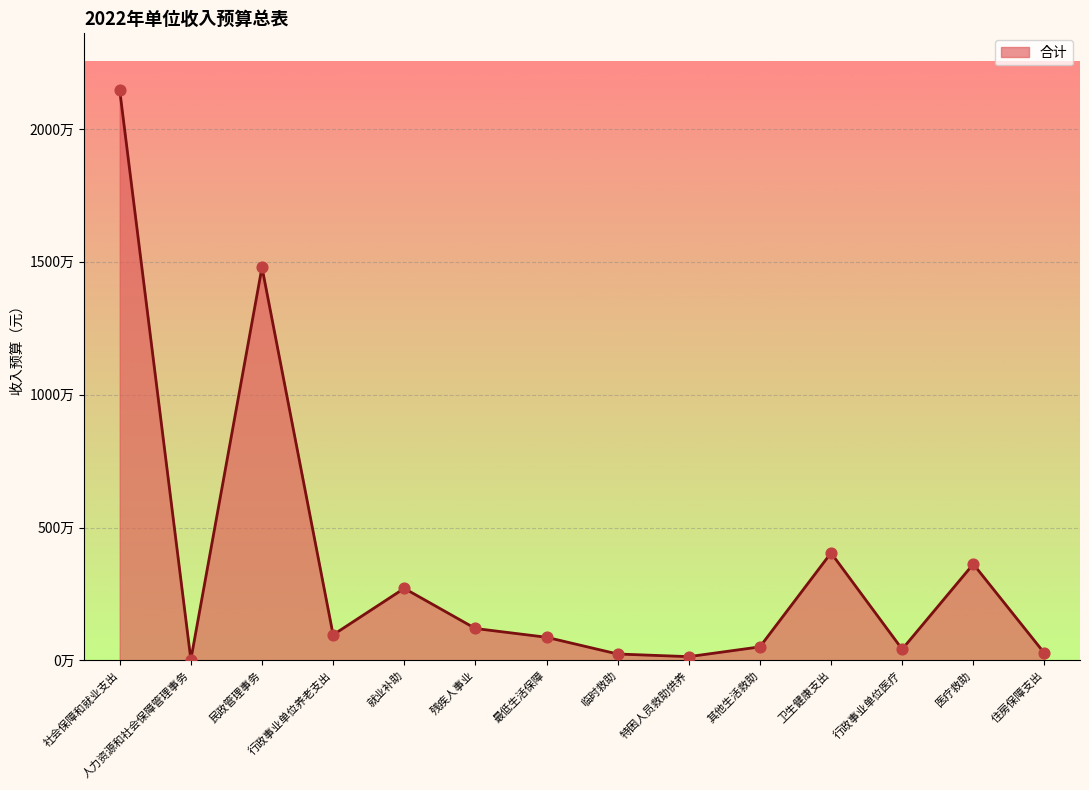

Approximately how many times larger is the value at 特困人员救助供养 compared to 住房保障支出?

0.5